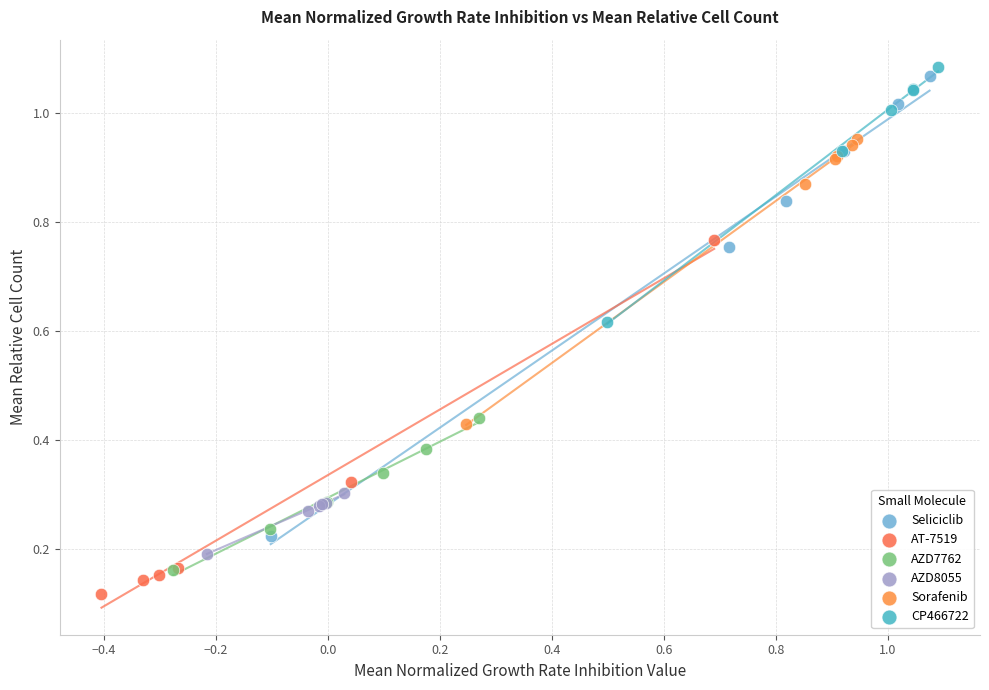

Which series has the widest spread of Y values?

Seliciclib